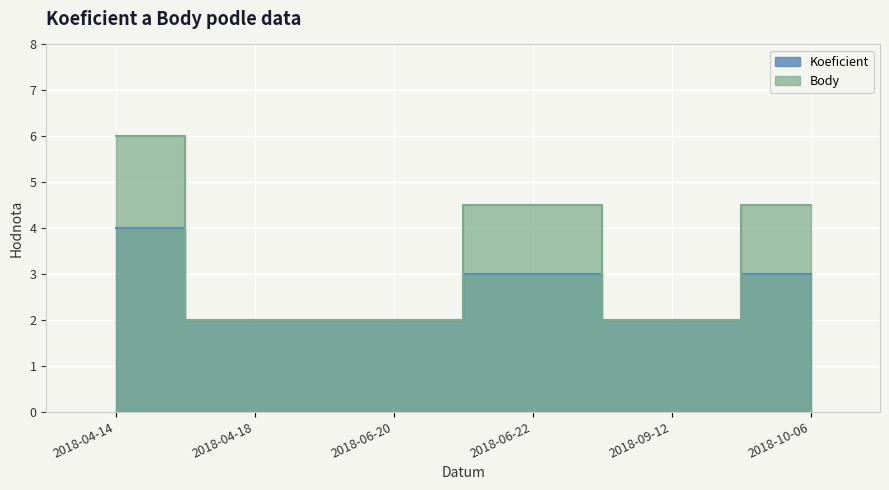

What are all the series names shown in the legend?

Koeficient, Body